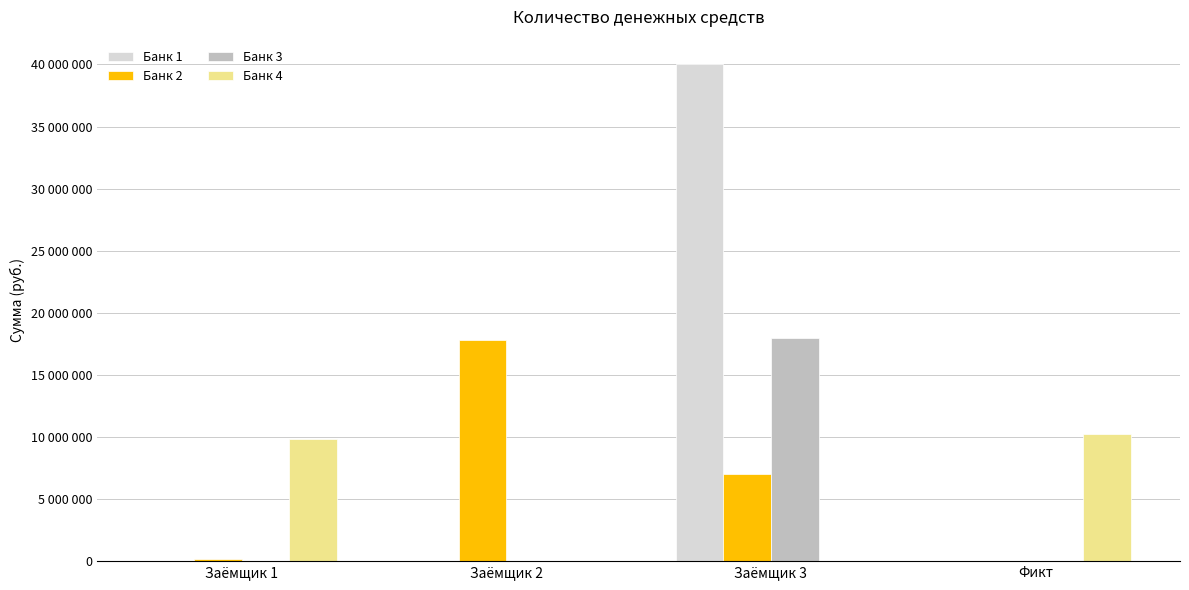

What is the difference between the Банк 4 values at Фикт and Заёмщик 3?

10200000